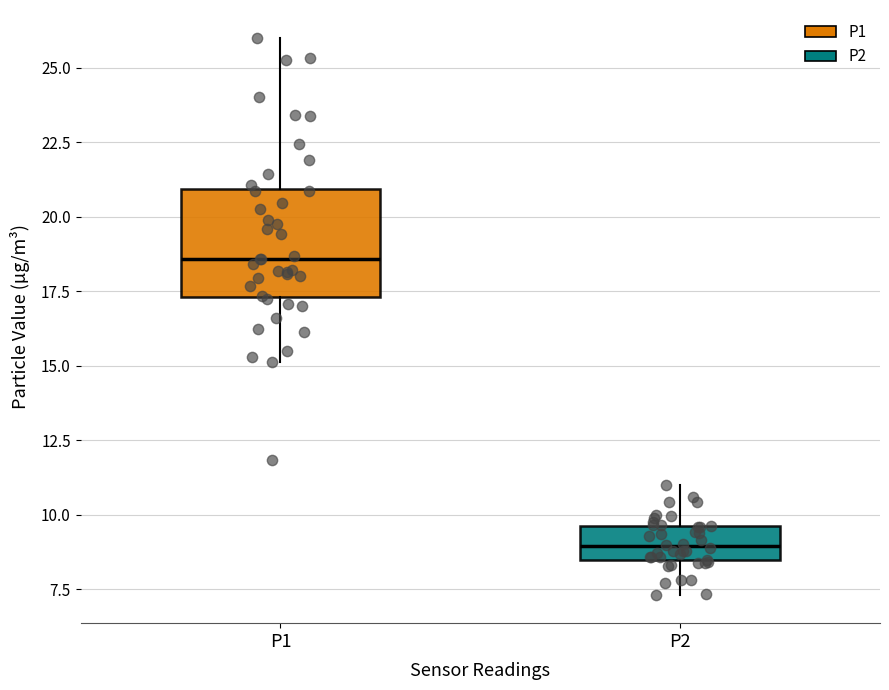

Reading left to right, read every box against the y-axis: the position of its median line, the range the box covers, and the ends of its whiskers. The values are not printed on the chart, so give them approximately, as read against the axis.

P1: median 18.5, box 17.5 to 21.0, whiskers 15.0 to 26.0
P2: median 9.0, box 8.5 to 9.5, whiskers 7.5 to 11.0